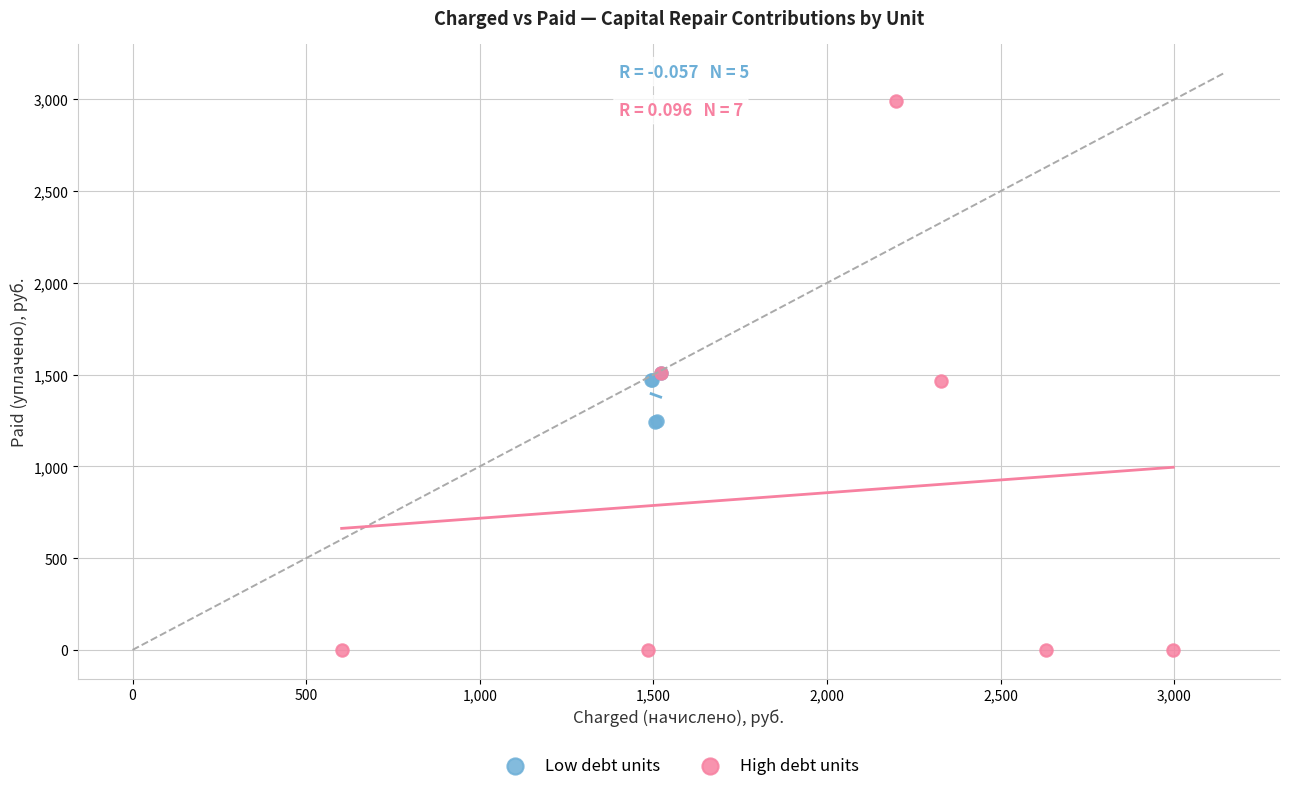

Which series has the largest Y range (max minus min)?

High debt units